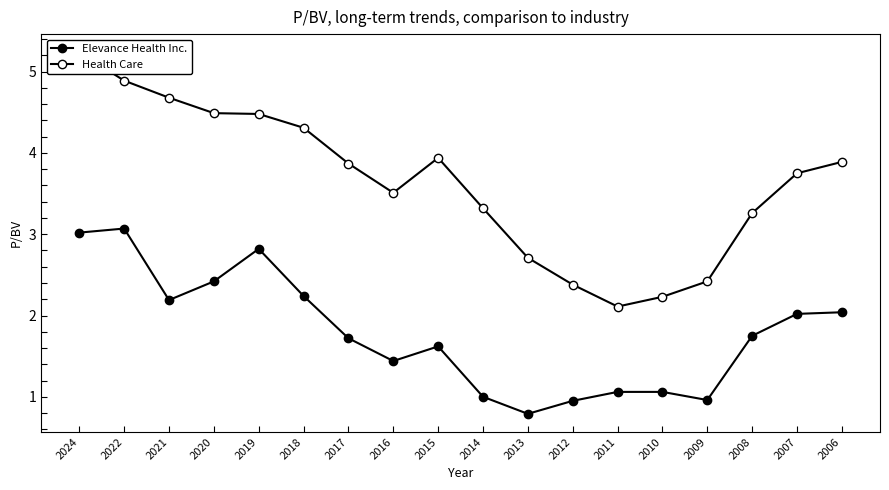

True or false: Elevance Health Inc. and Health Care cross at least once.

False